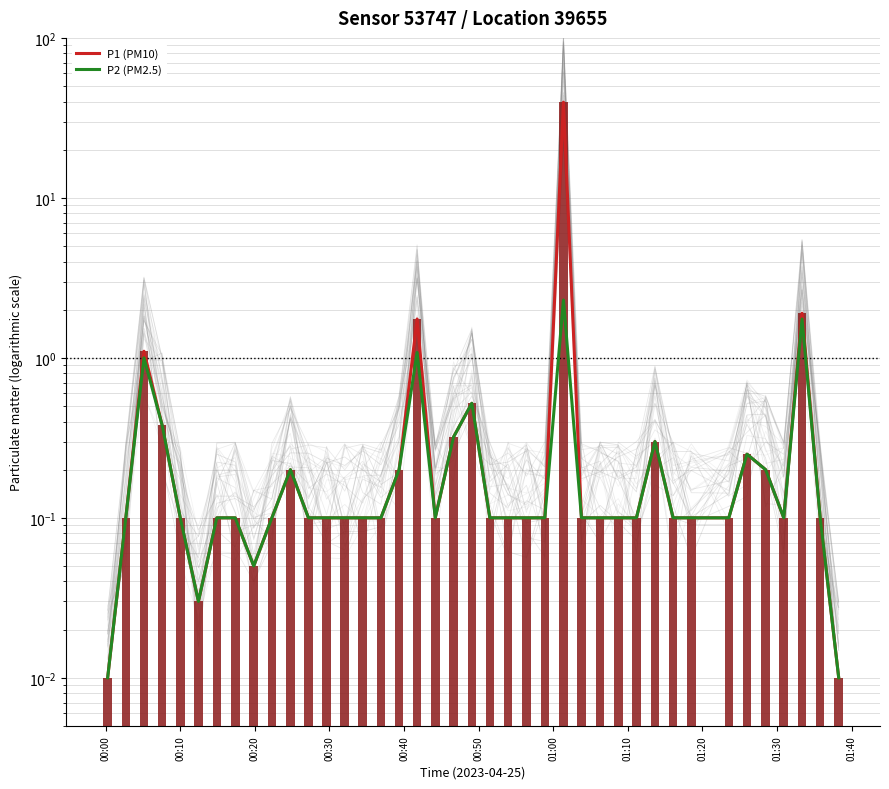

Rank the series by their average value, from highest to lowest.

P1 (PM10), P2 (PM2.5)